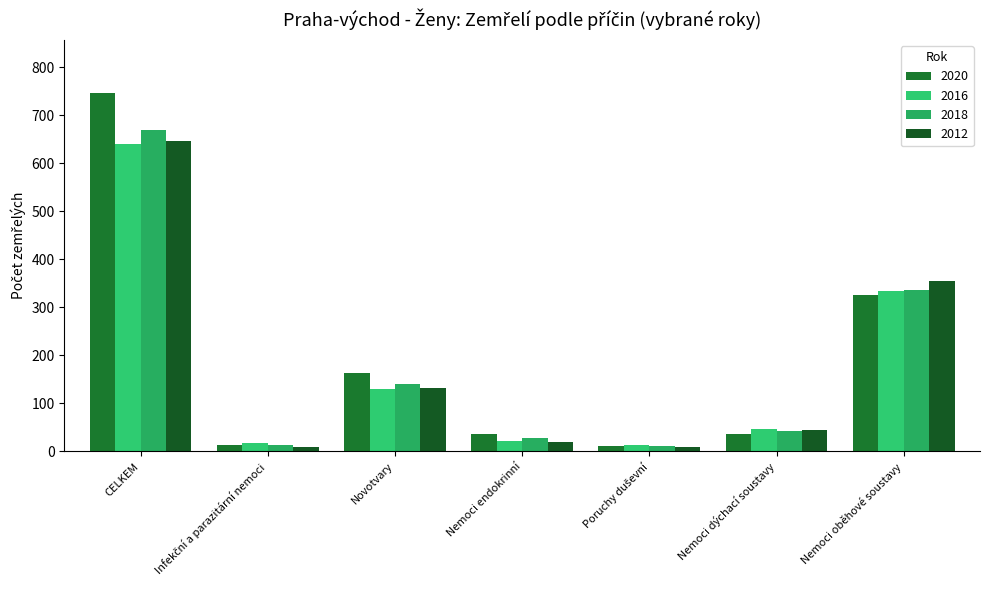

Count the number of categories in the chart.

7